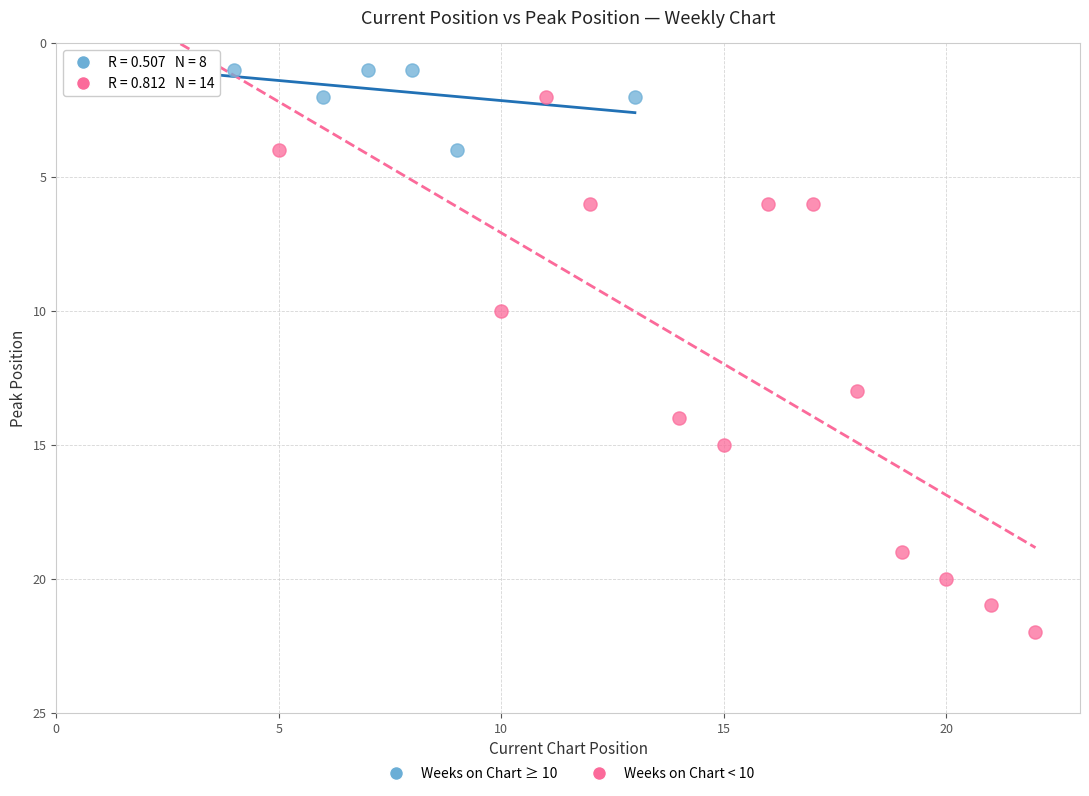

Which series has the widest spread of Y values?

Weeks on Chart < 10